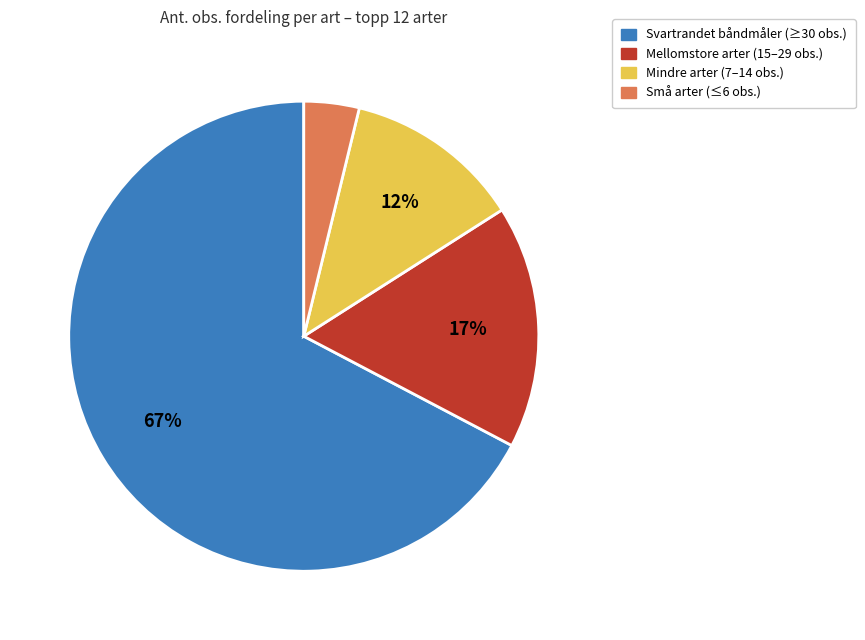

To the nearest percent, what is the difference between the largest and smallest slice percentages?

63%